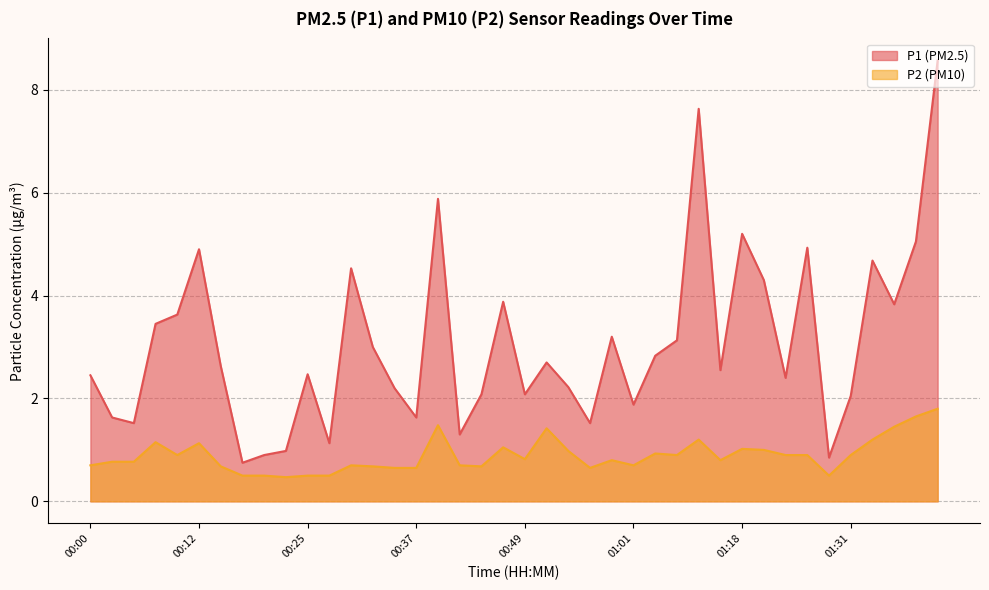

How many lines are shown in the chart?

2